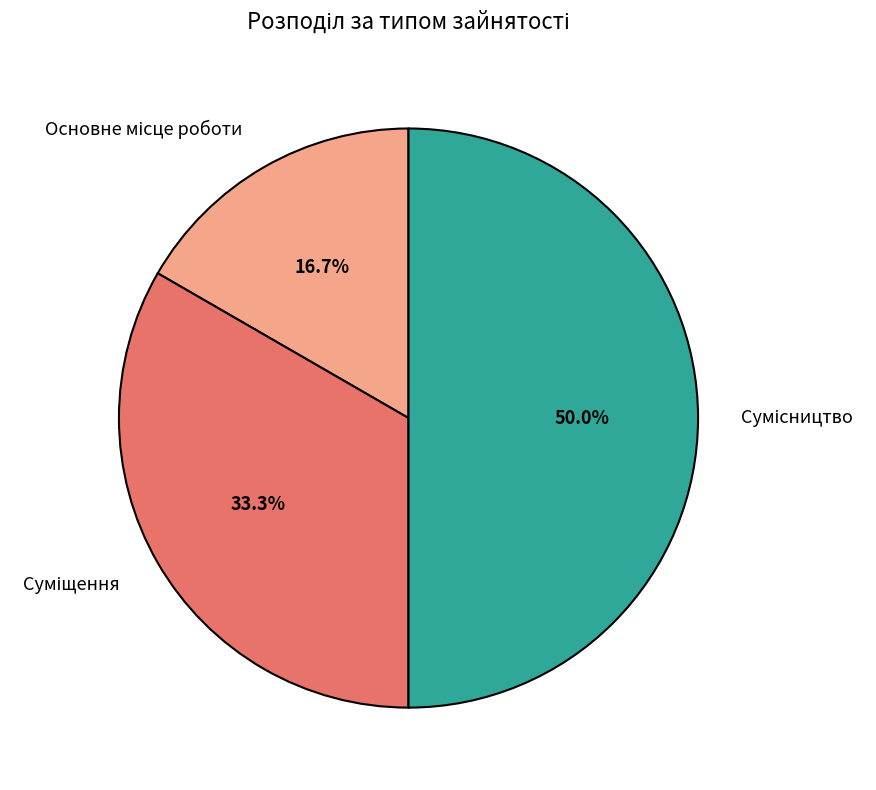

How many slices are in this pie chart?

3